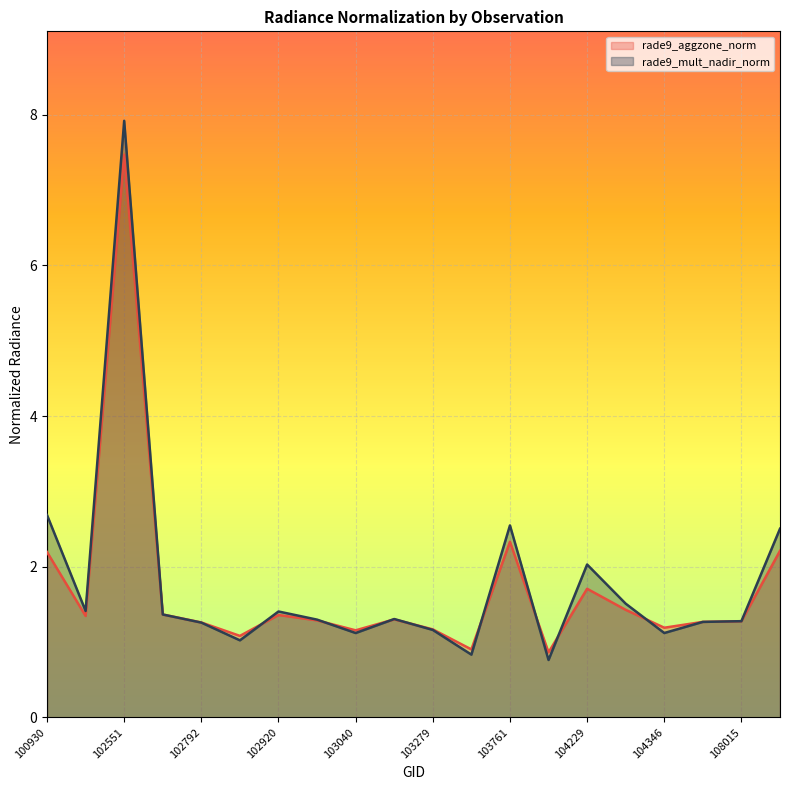

Reading right to left, list all the values displayed in this chart.

rade9_aggzone_norm: 2.2	1.3	1.3	1.2	1.4	1.7	0.9	2.3	0.9	1.2	1.3	1.2	1.3	1.4	1.1	1.3	1.4	7.5	1.3	2.2
rade9_mult_nadir_norm: 2.5	1.3	1.3	1.1	1.5	2.0	0.8	2.5	0.8	1.2	1.3	1.1	1.3	1.4	1.0	1.3	1.4	7.9	1.4	2.7